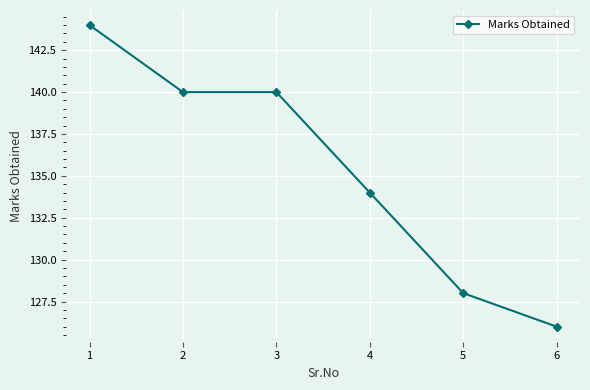

Which has a higher value, 4 or 1?

1